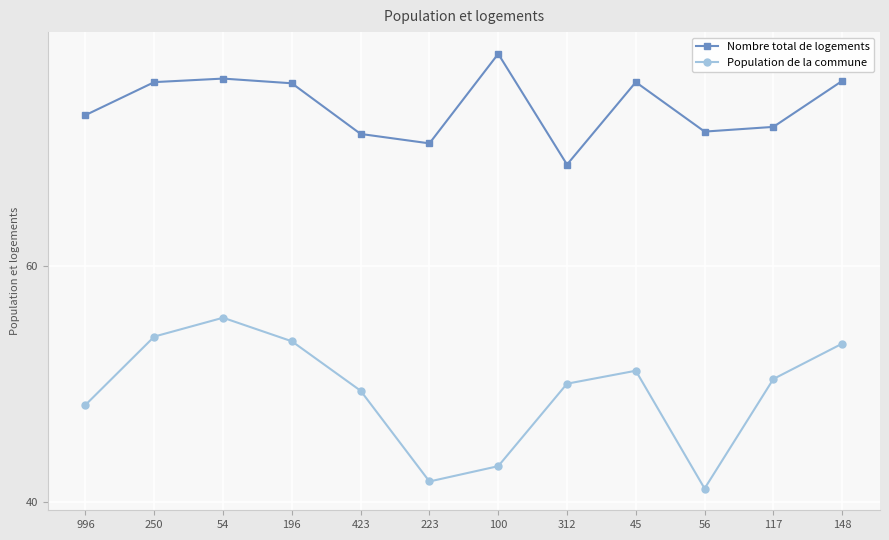

At which label is Nombre total de logements closest to 73?

996